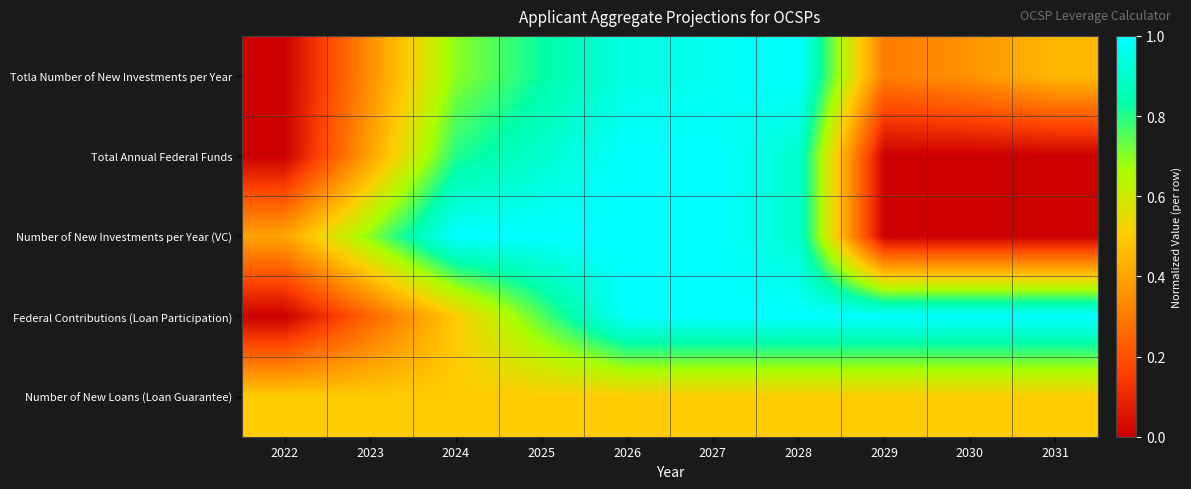

What is the maximum value shown in the chart?

1.0